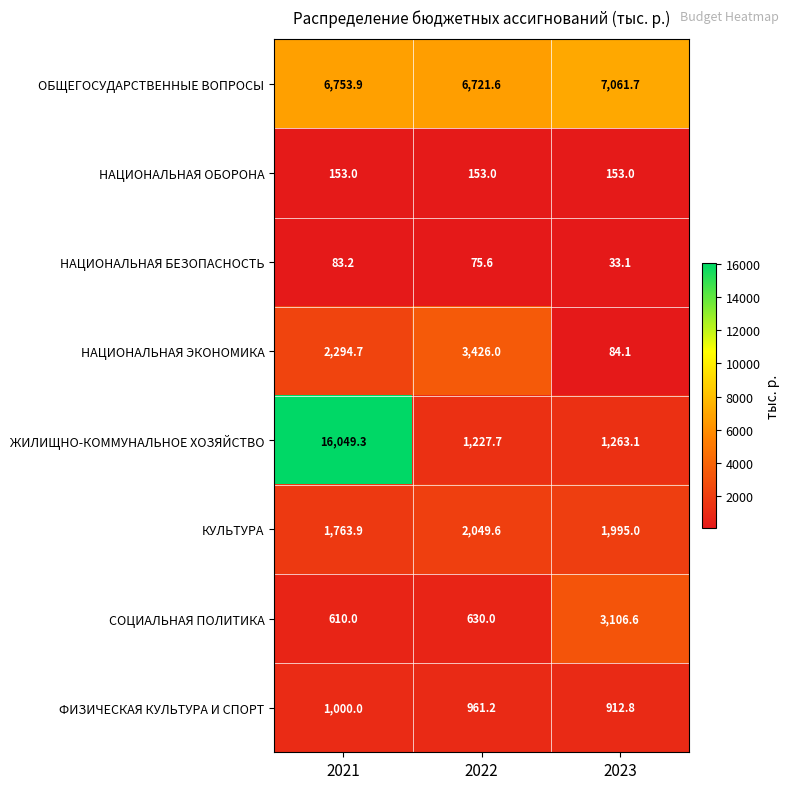

What is the difference between the highest and lowest values at 2023?

7028.6